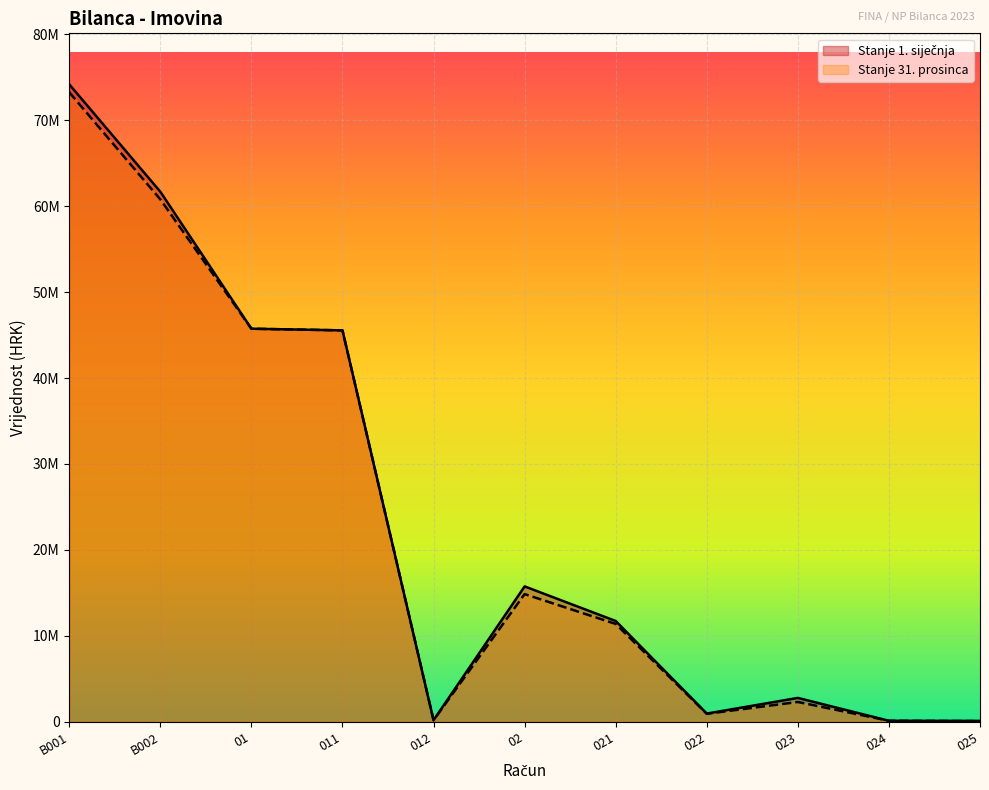

What is the difference between the maximum and minimum values in the Stanje 31. prosinca series?

73168923.9